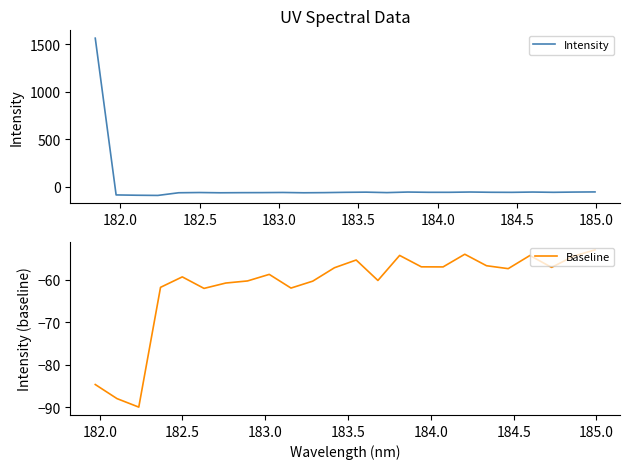

What is the minimum value for Intensity?

-89.9